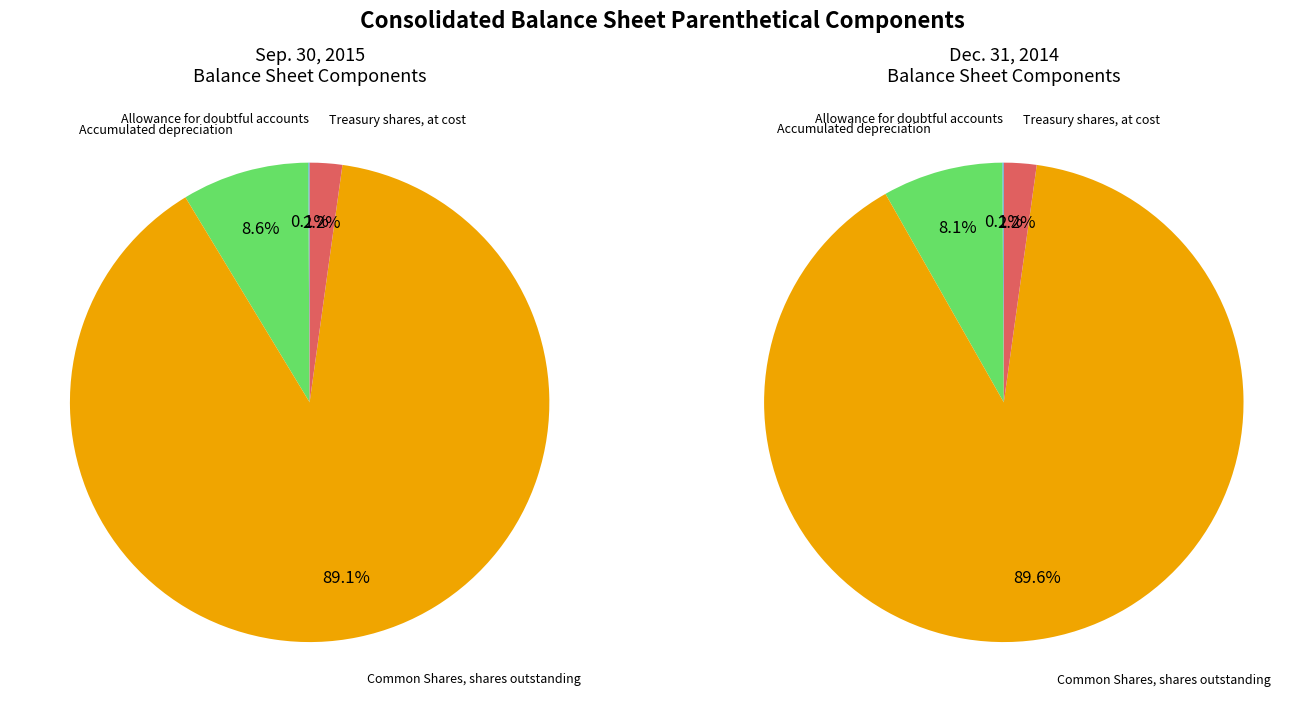

Which category has the smallest portion of the pie?

Allowance for doubtful accounts